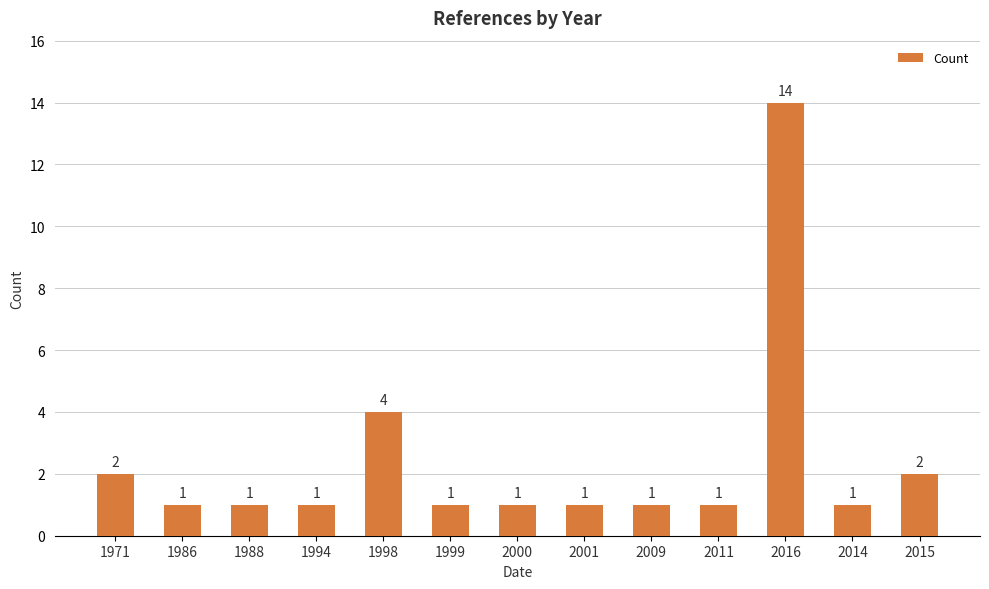

Between 2016 and 1994, which is larger?

2016